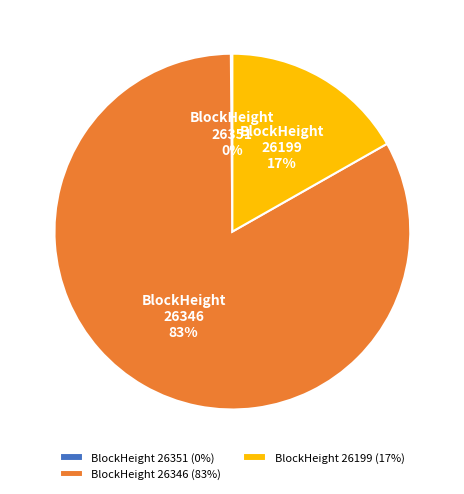

To the nearest percent, what is the difference between the largest and smallest slice percentages?

83%